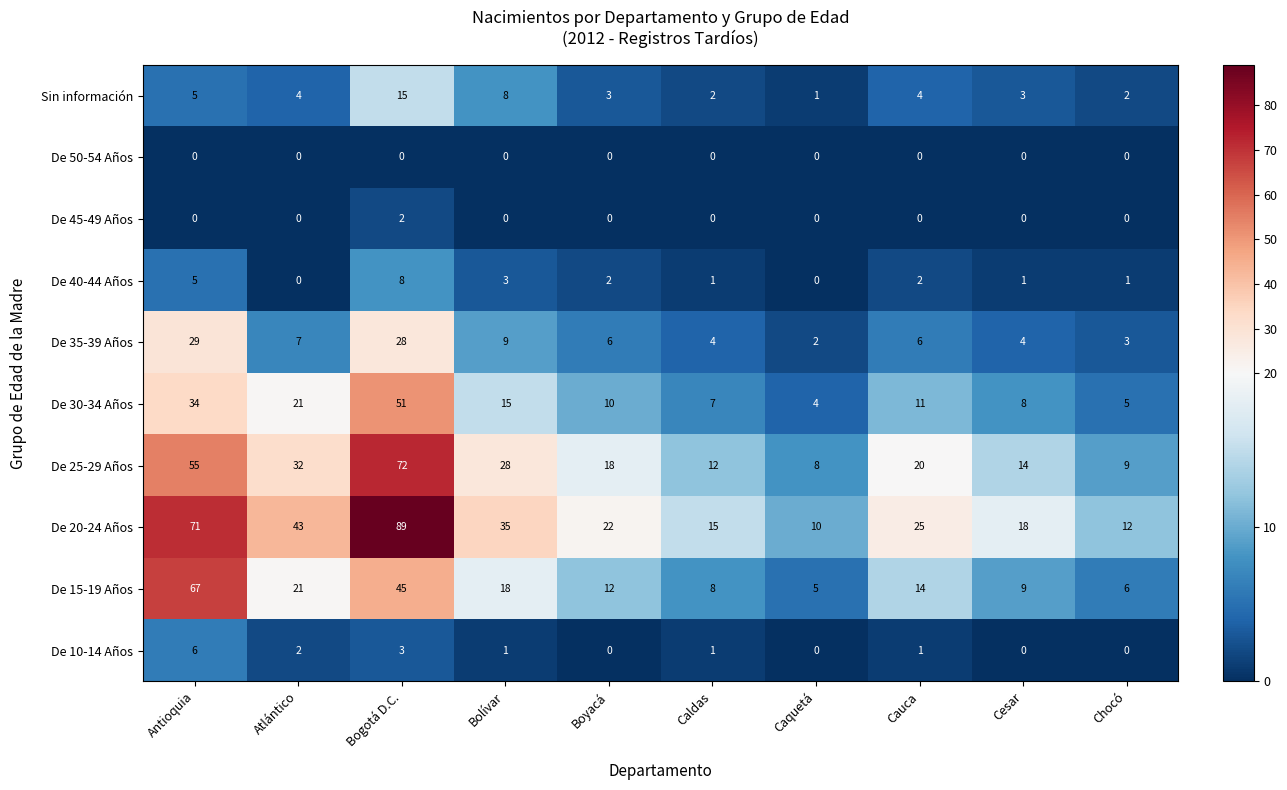

True or false: De 40-44 Años has a value of 0 at Atlántico.

True